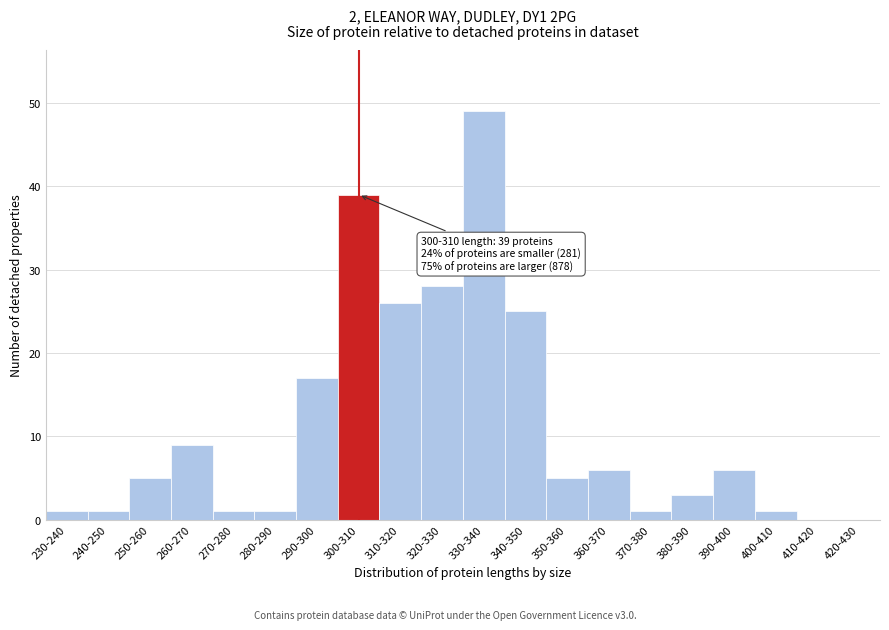

Reading left to right, extract all data points from this chart.

230-240=1	240-250=1	250-260=5	260-270=9	270-280=1	280-290=1	290-300=17	300-310=39	310-320=26	320-330=28	330-340=49	340-350=25	350-360=5	360-370=6	370-380=1	380-390=3	390-400=6	400-410=1	410-420=0	420-430=0